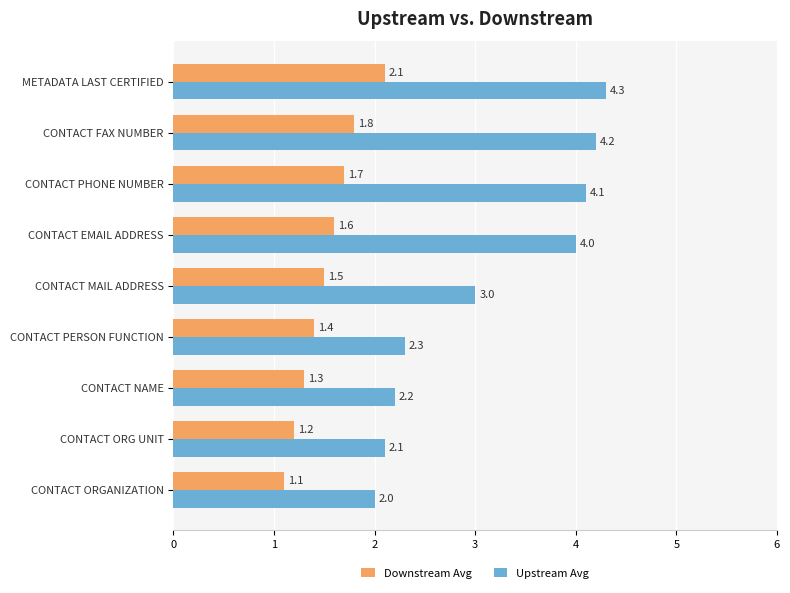

List the series in order of their peak value, highest first.

Upstream Avg, Downstream Avg